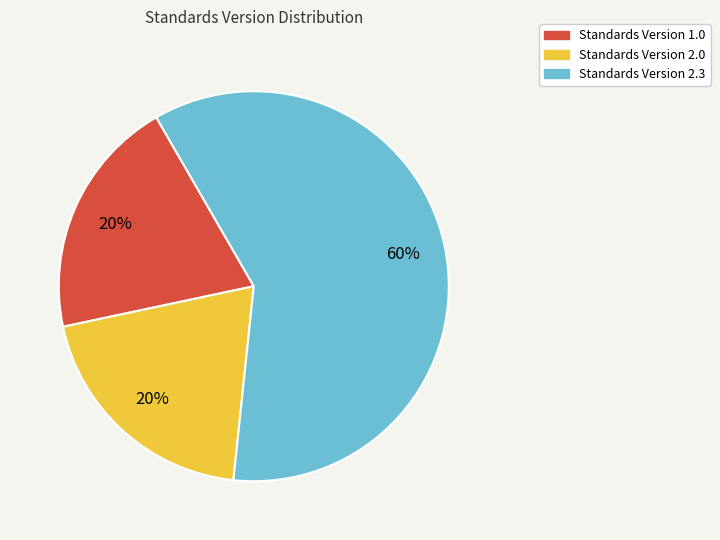

To the nearest percent, what is the difference between the largest and smallest slice percentages?

40%